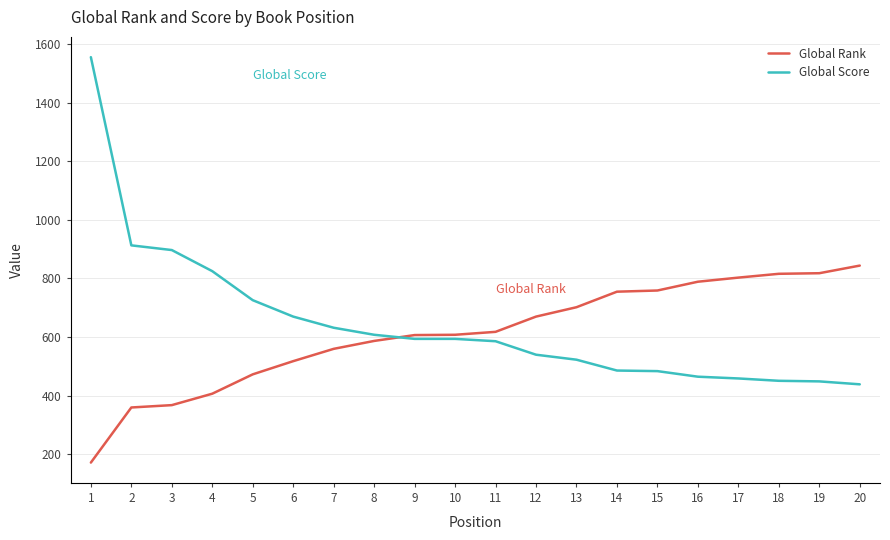

How many categories are shown in the chart?

20